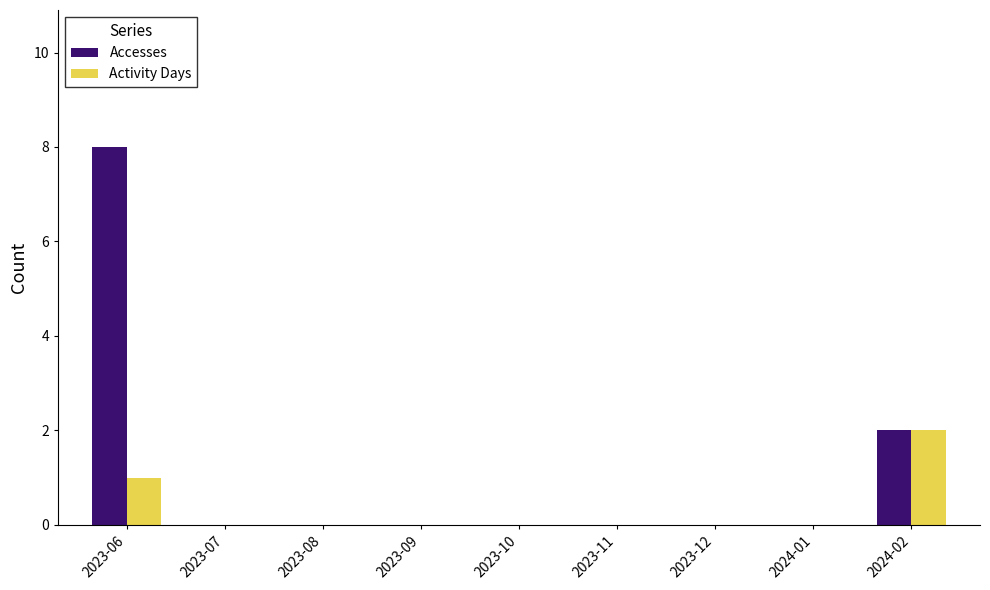

Which category has the highest value across all series?

2023-06